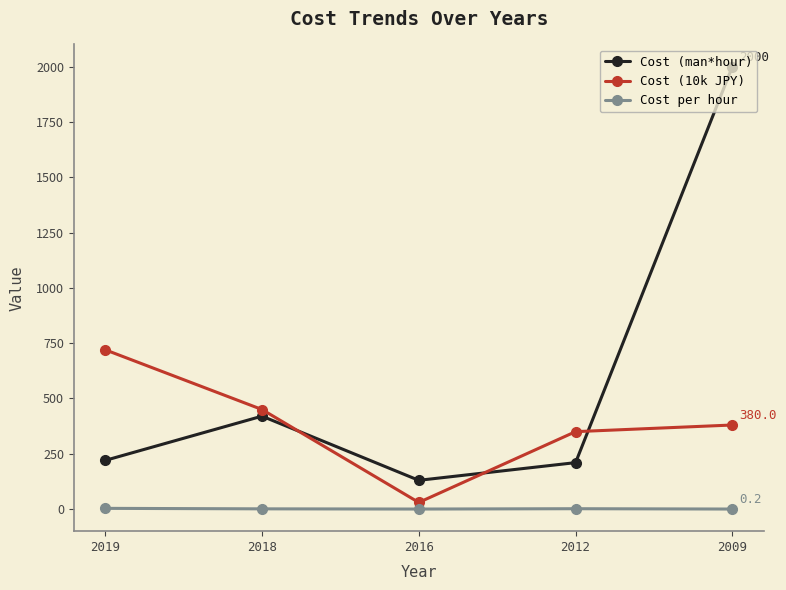

Which category has the lowest value in the Cost (man*hour) series?

2016